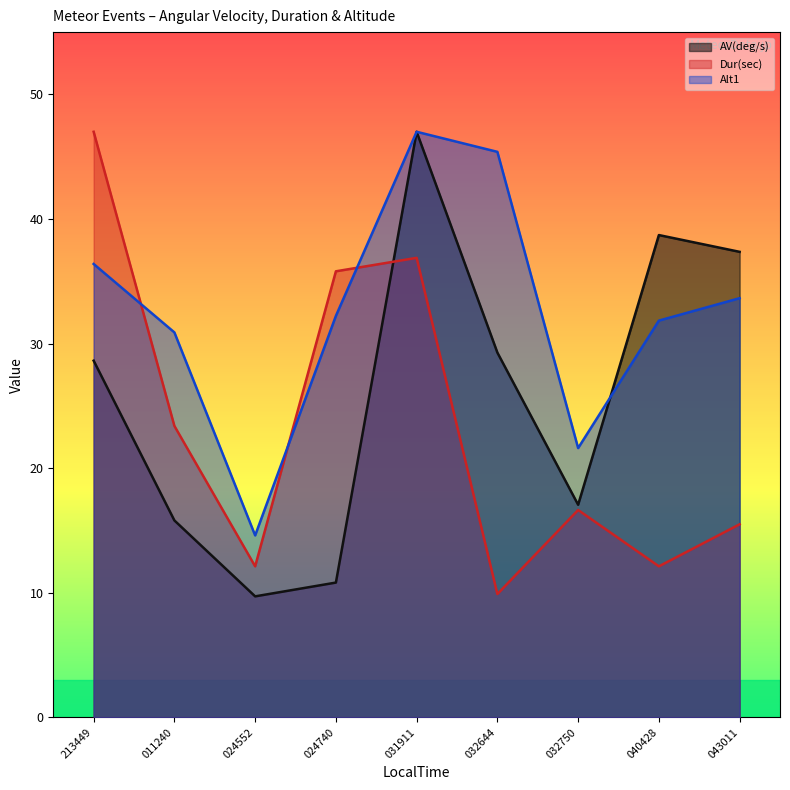

Is it true that Alt1 equals 14.8 at 040428?

False